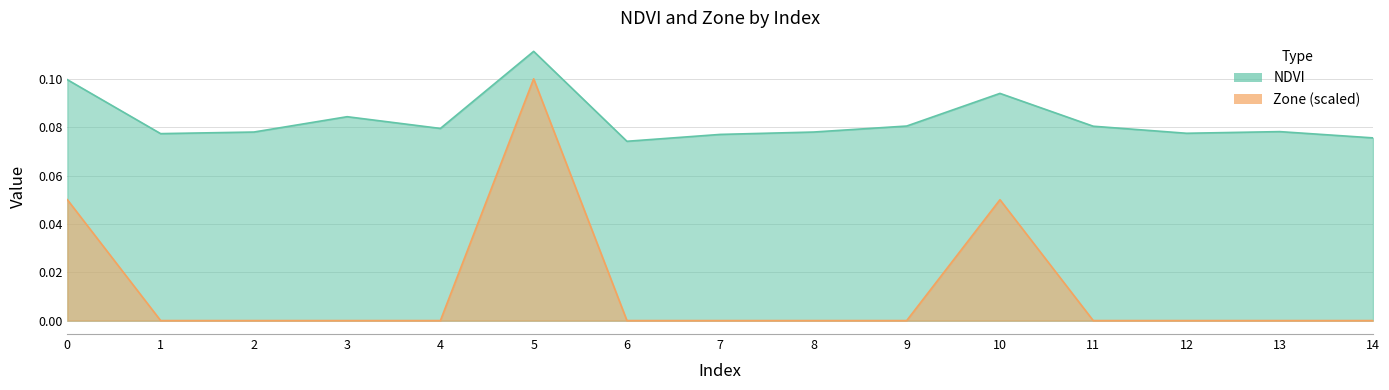

True or false: Zone and NDVI intersect in this chart.

False